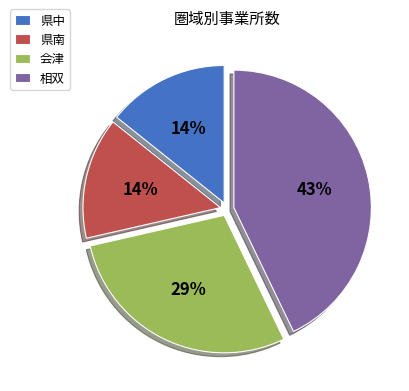

Count the number of slices in the pie.

4